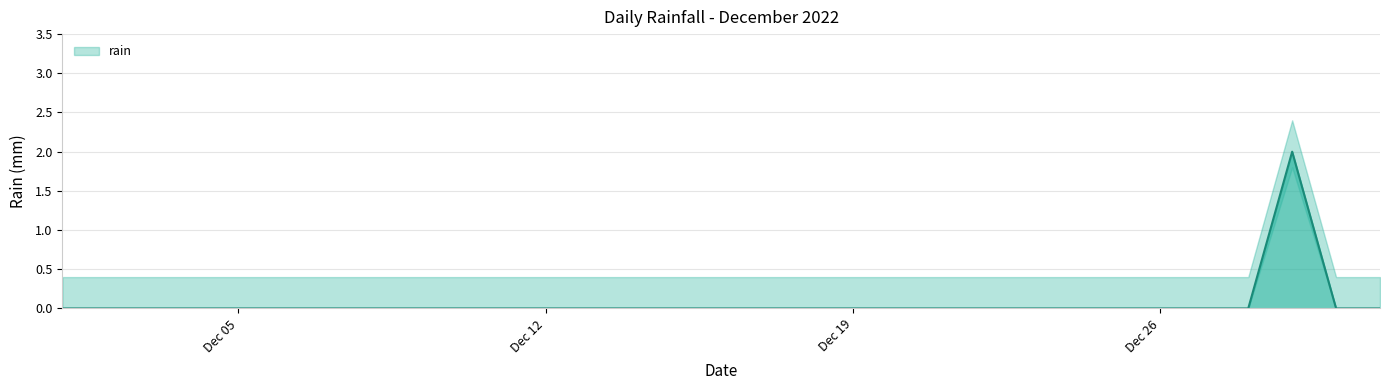

The value at 2022-12-22 is 0. True or false?

True